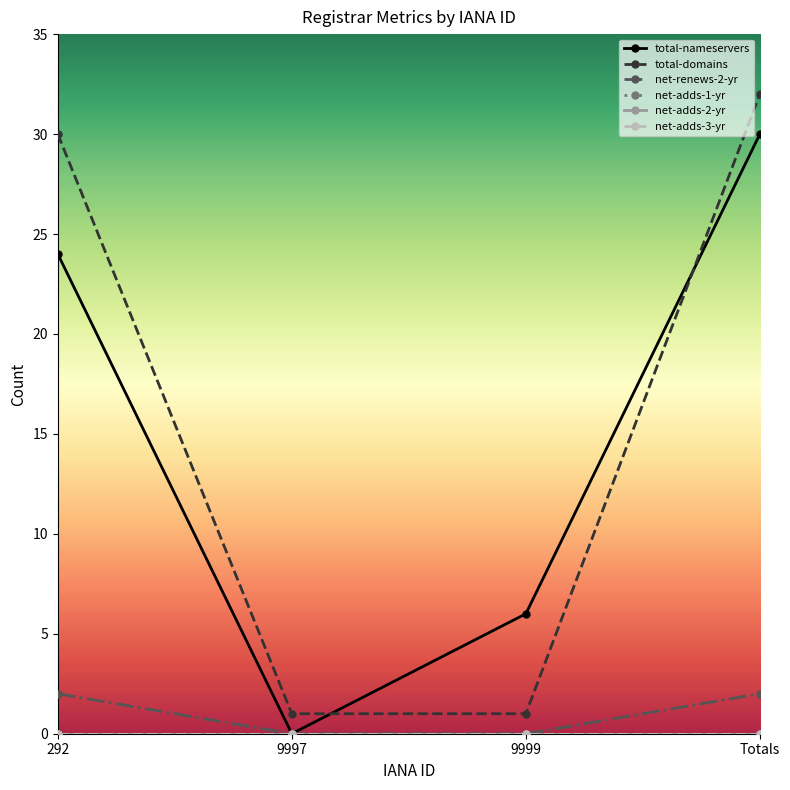

How many times do total-nameservers and total-domains cross each other?

2